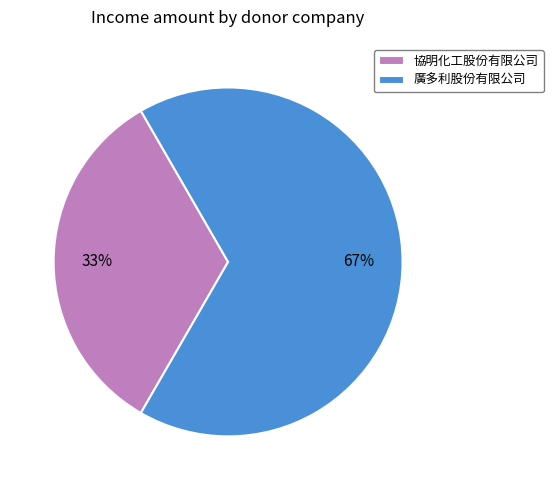

Is 廣多利股份有限公司 the majority of the pie?

Yes